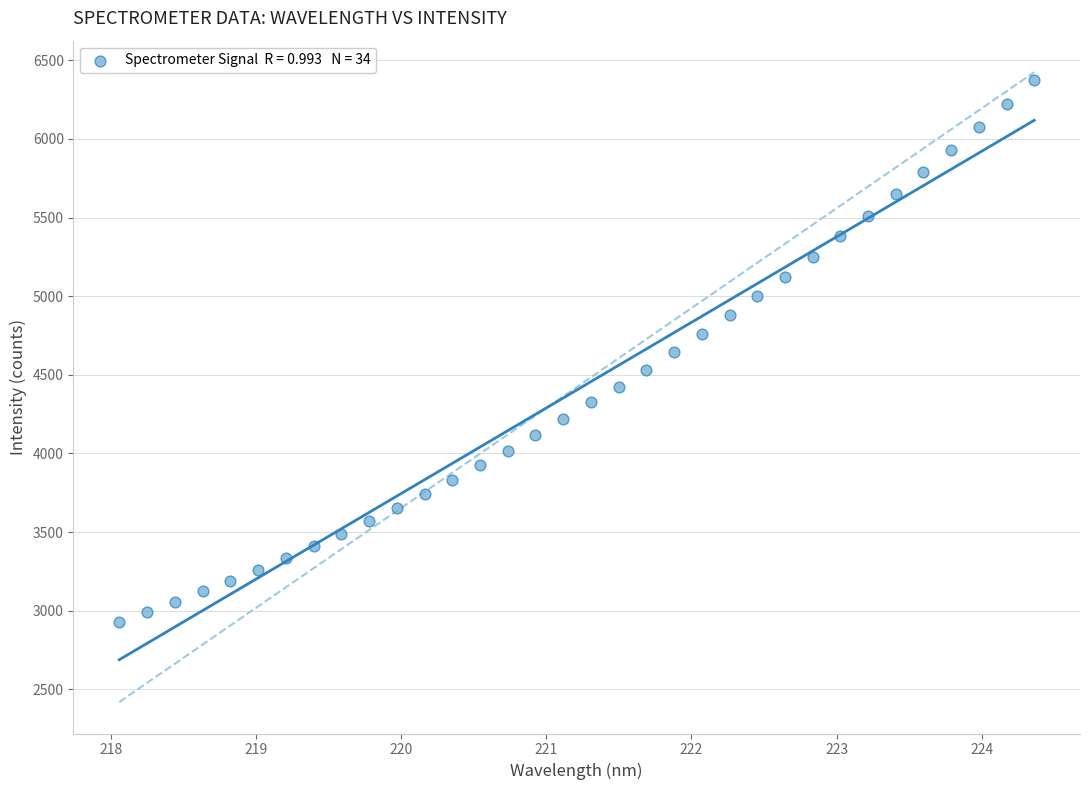

What is the range of X values (max minus min)?

6.3